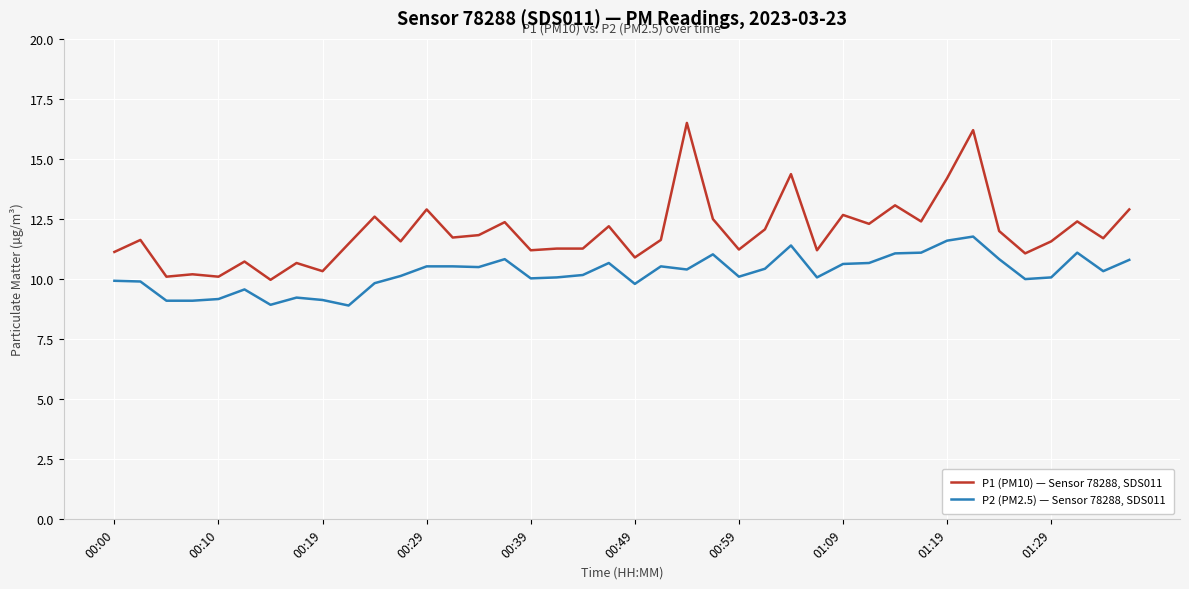

What is the difference between the maximum and minimum values in the P1 (PM10) — Sensor 78288, SDS011 series?

6.5